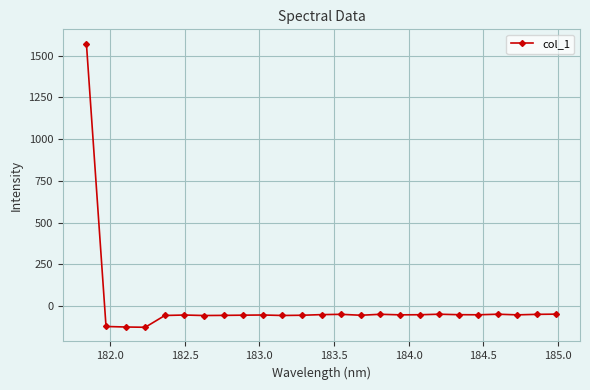

What is the difference between the maximum and second lowest values?

1696.2